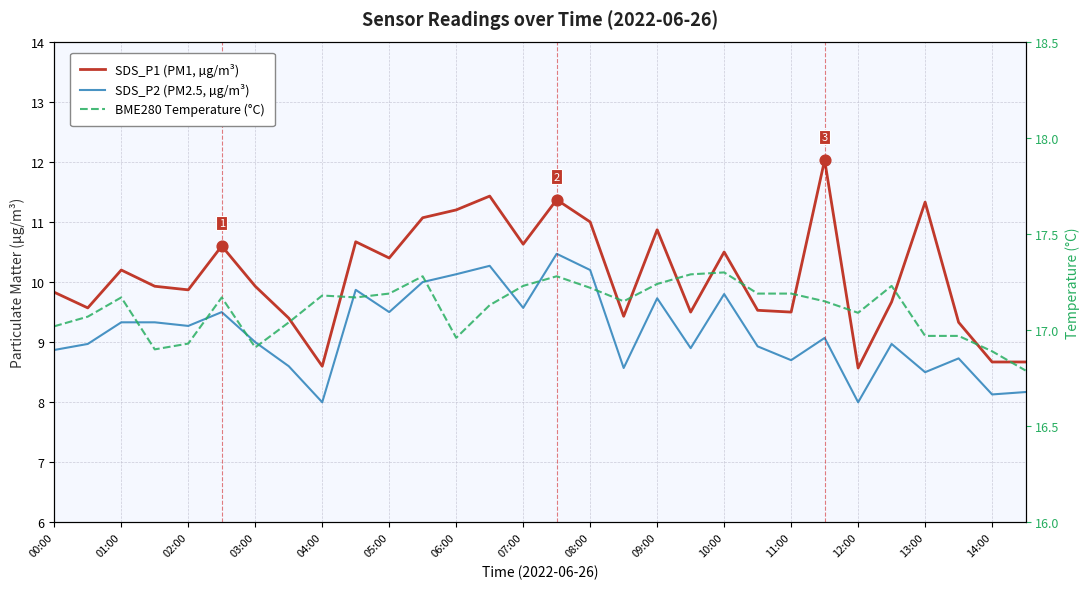

What are all the series names shown in the legend?

SDS_P1 (PM1, µg/m³), SDS_P2 (PM2.5, µg/m³), BME280 Temperature (°C)